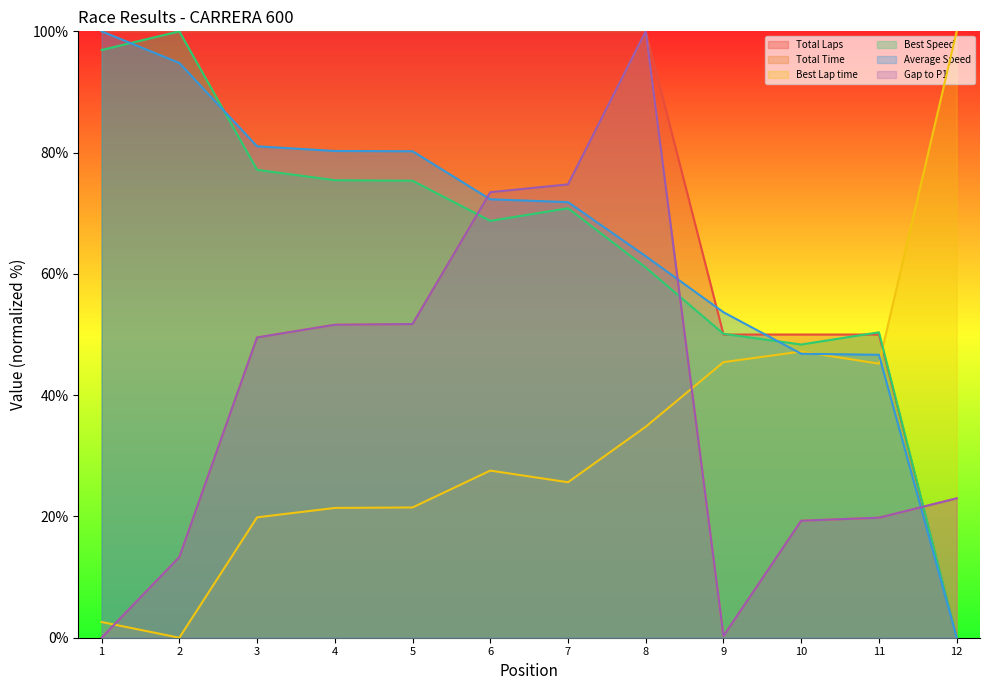

Does the chart display data point markers on the line(s)?

No